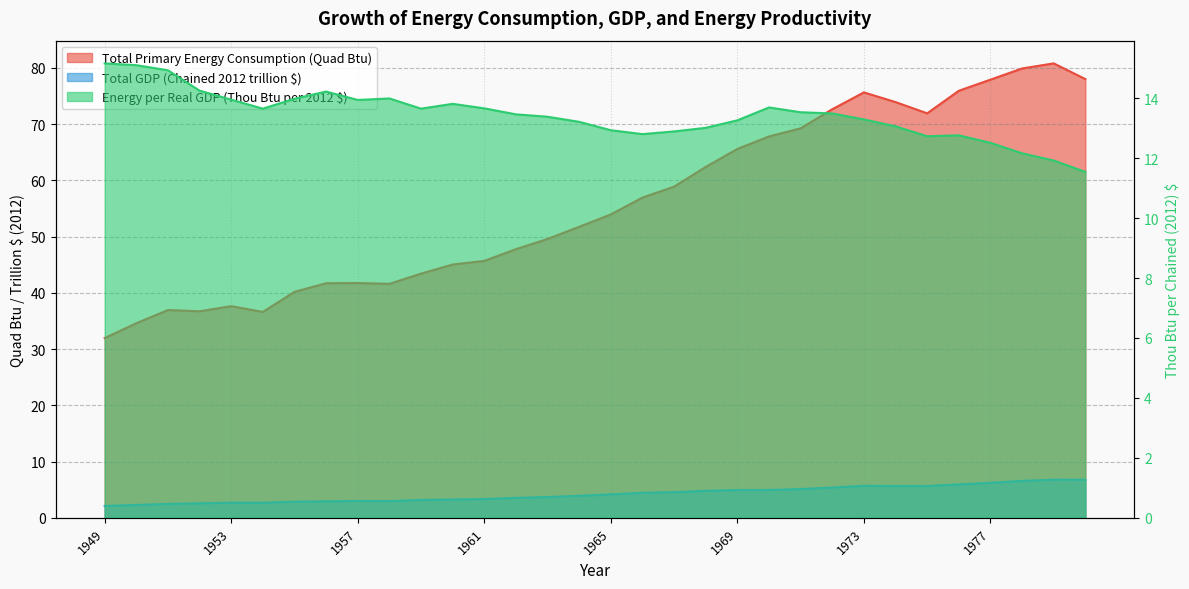

What are all the series names shown in the legend?

Total Primary Energy Consumption (Quad Btu), Total GDP (Chained 2012 trillion $), Energy per Real GDP (Thou Btu per 2012 $)